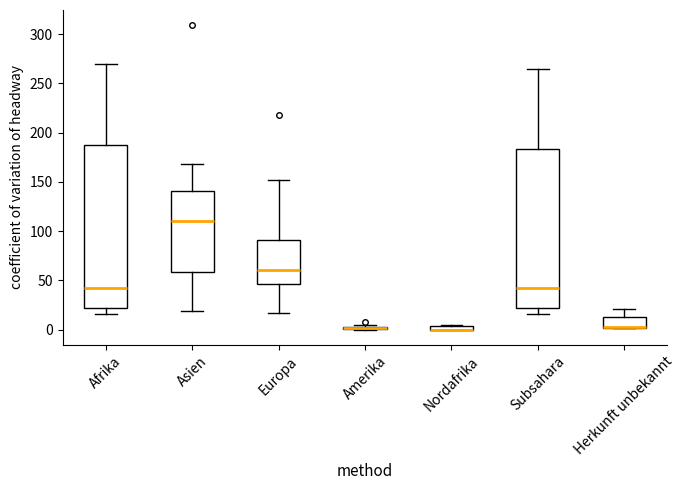

Where is the lower edge of the box for Nordafrika on the y-axis? The values are not printed on the chart, so give them approximately, as read against the axis.

0